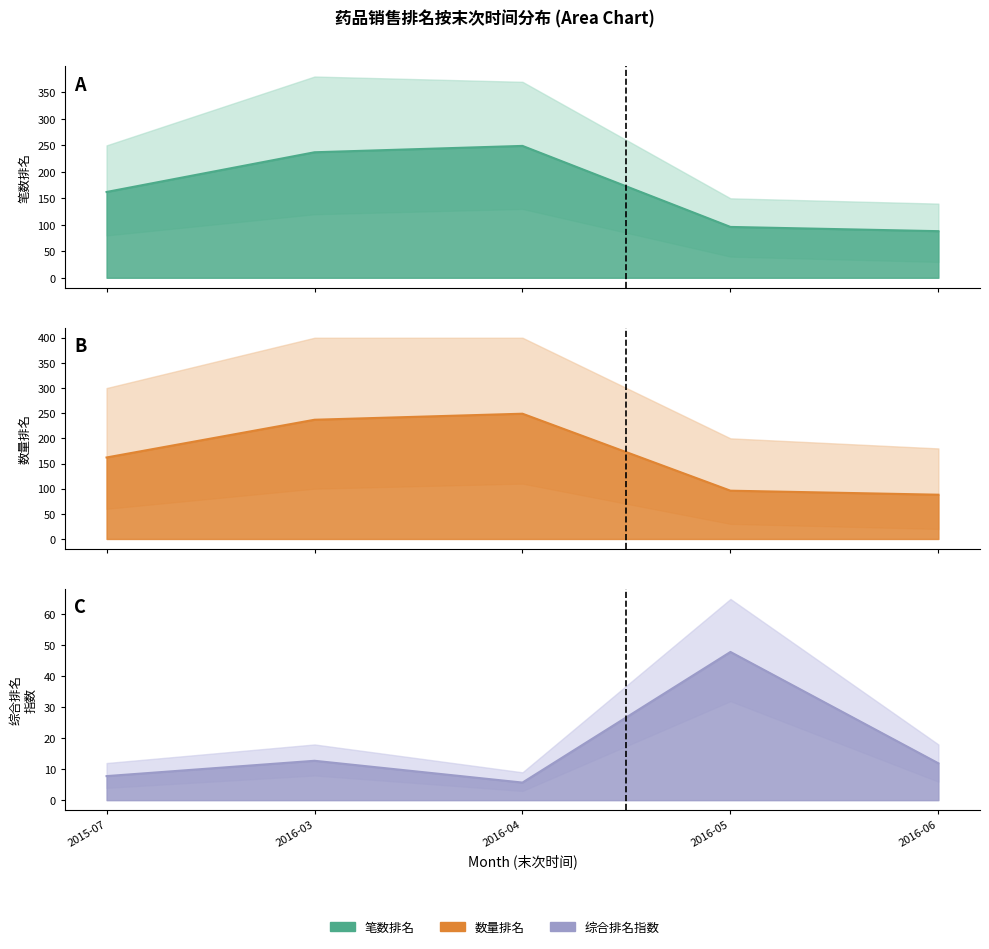

At how many categories does at least one series exceed 198?

2